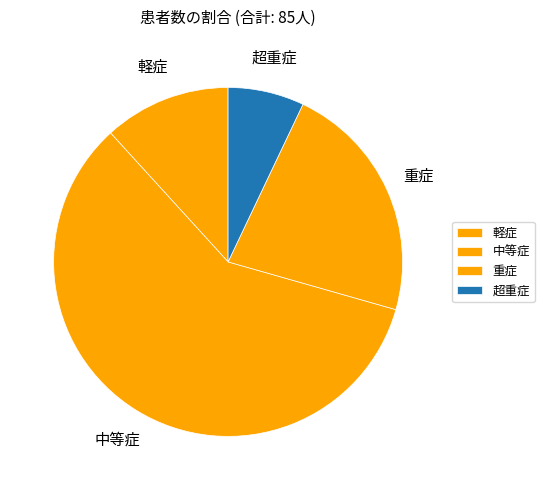

Count the number of slices in the pie.

4